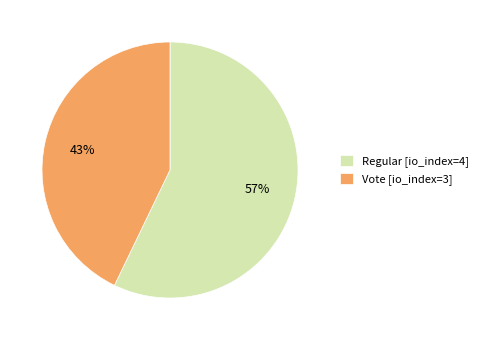

What is the ratio of the value at Regular [io_index=4] to the value at Vote [io_index=3]?

1.3